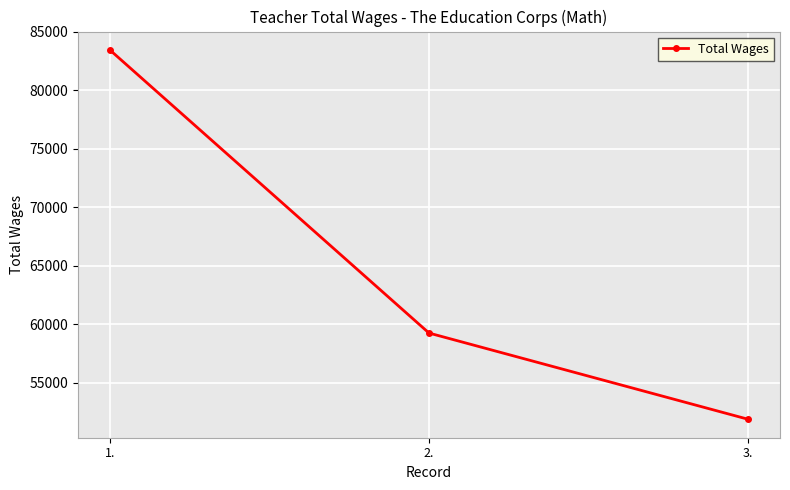

How many data points are less than 59260?

1